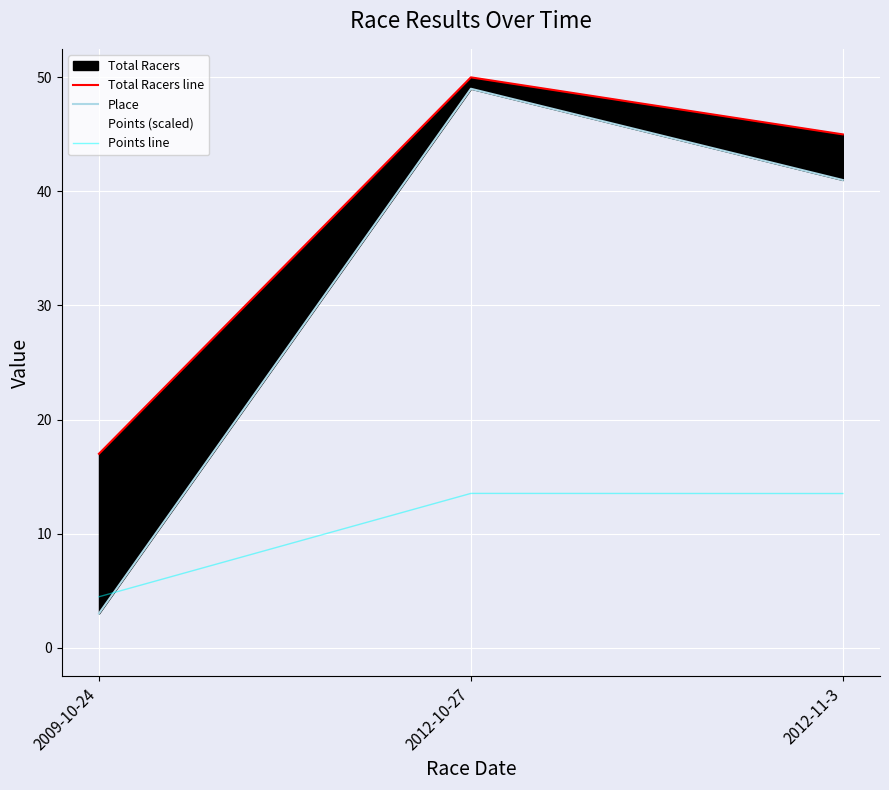

What is the maximum value for Points line?

13.5